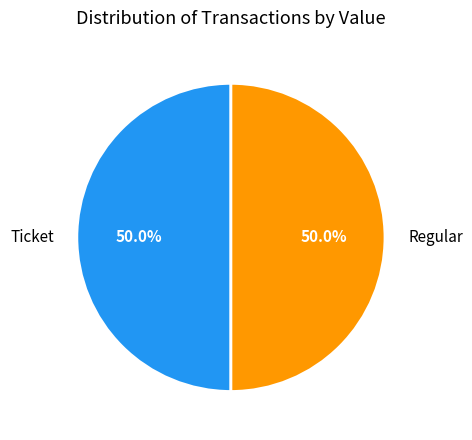

What is the ratio of the value at Ticket to the value at Regular?

1.0